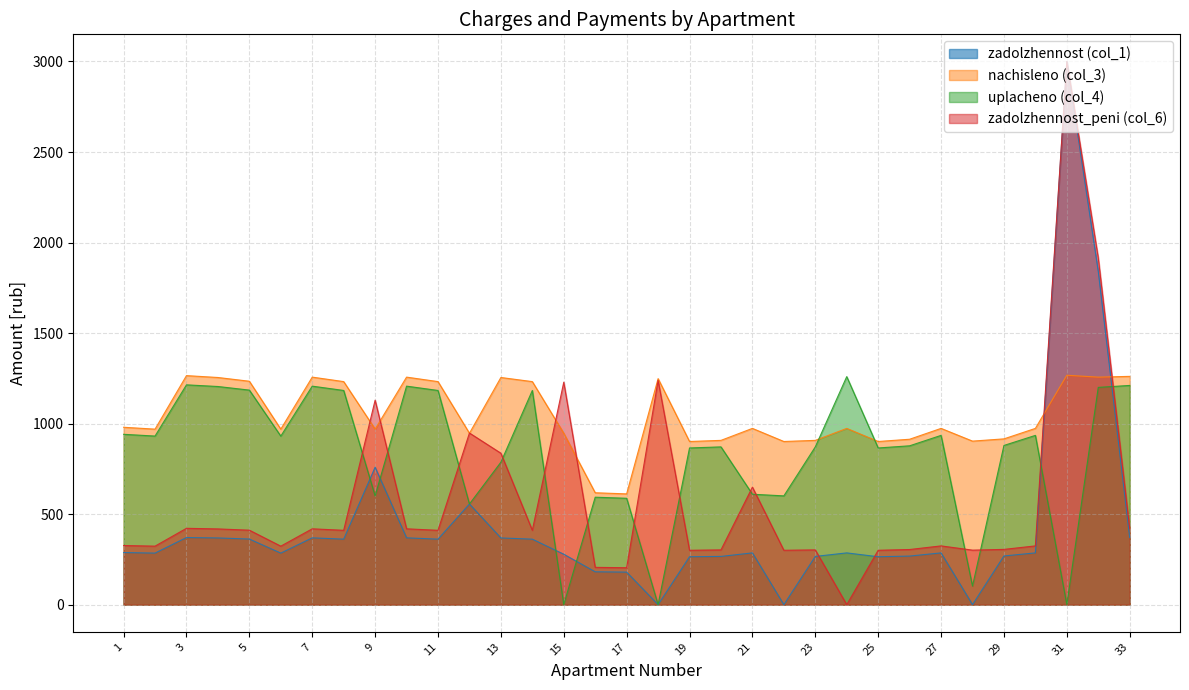

Which series has the largest total across all categories?

nachisleno (col_3)